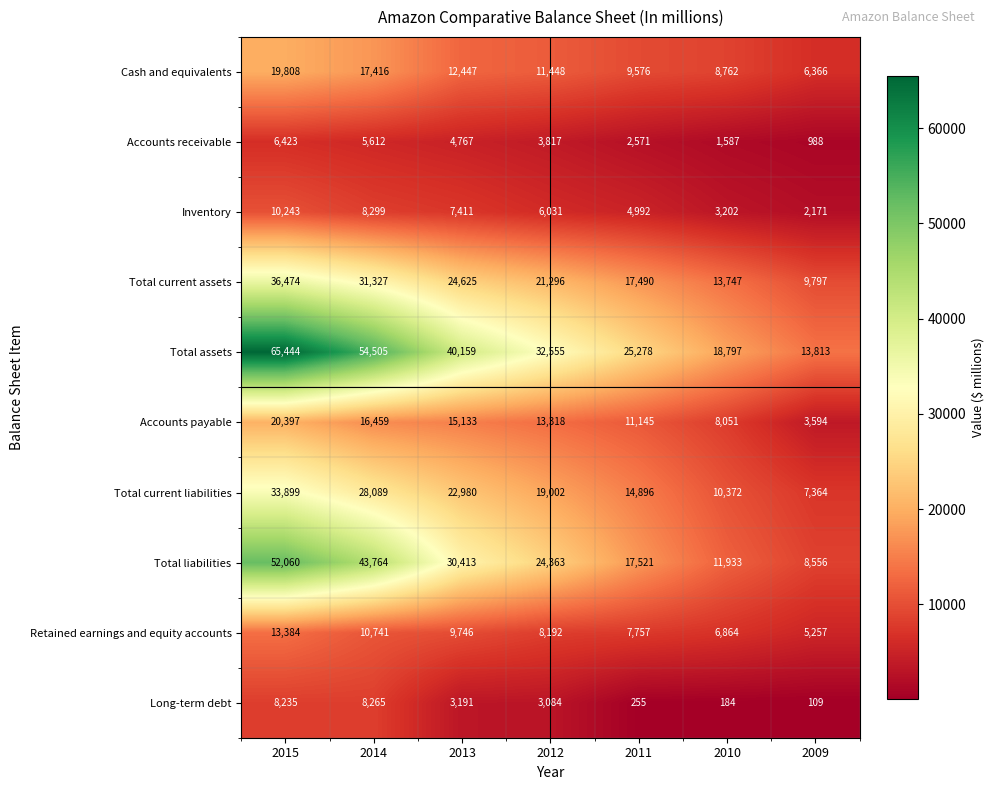

What is the average value of the Cash and equivalents series?

12260